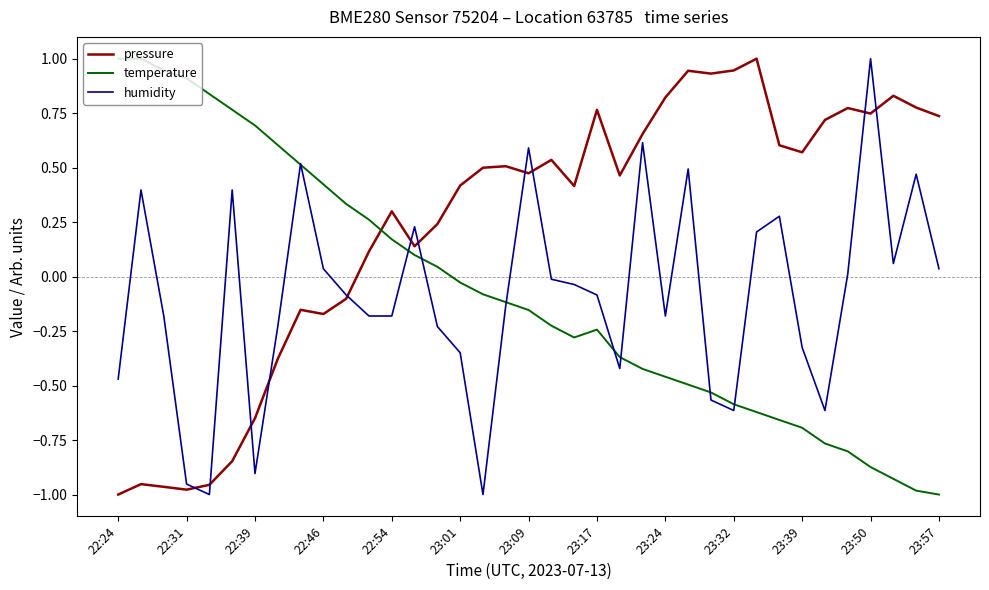

What is the maximum value for pressure?

1.0